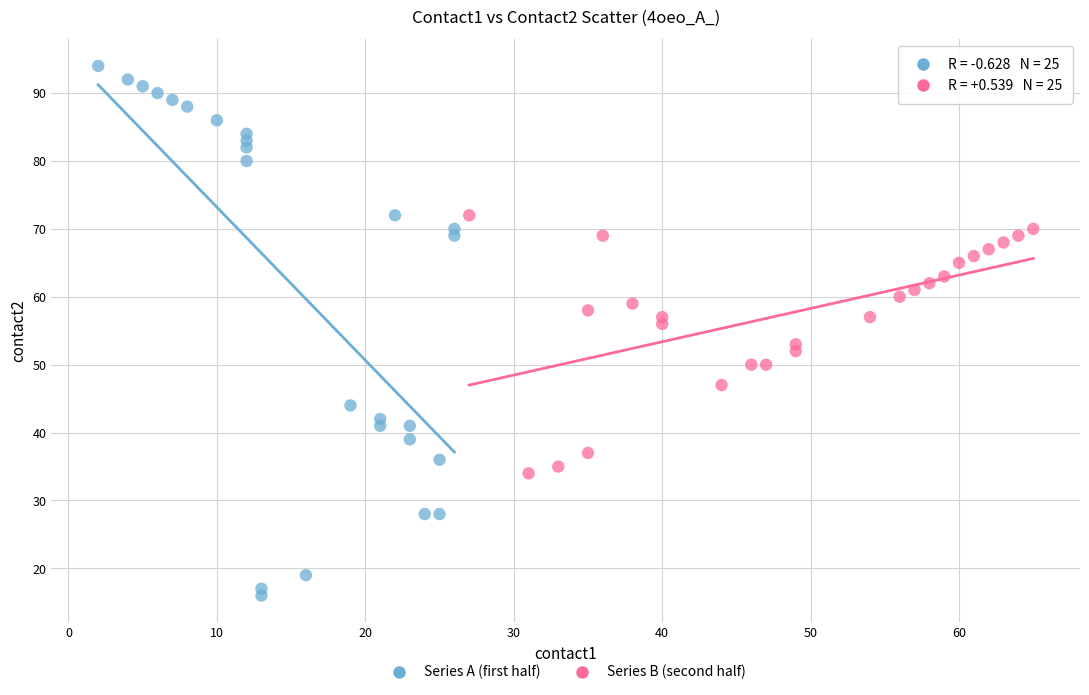

Which series contains the highest Y value?

Series A (first half)